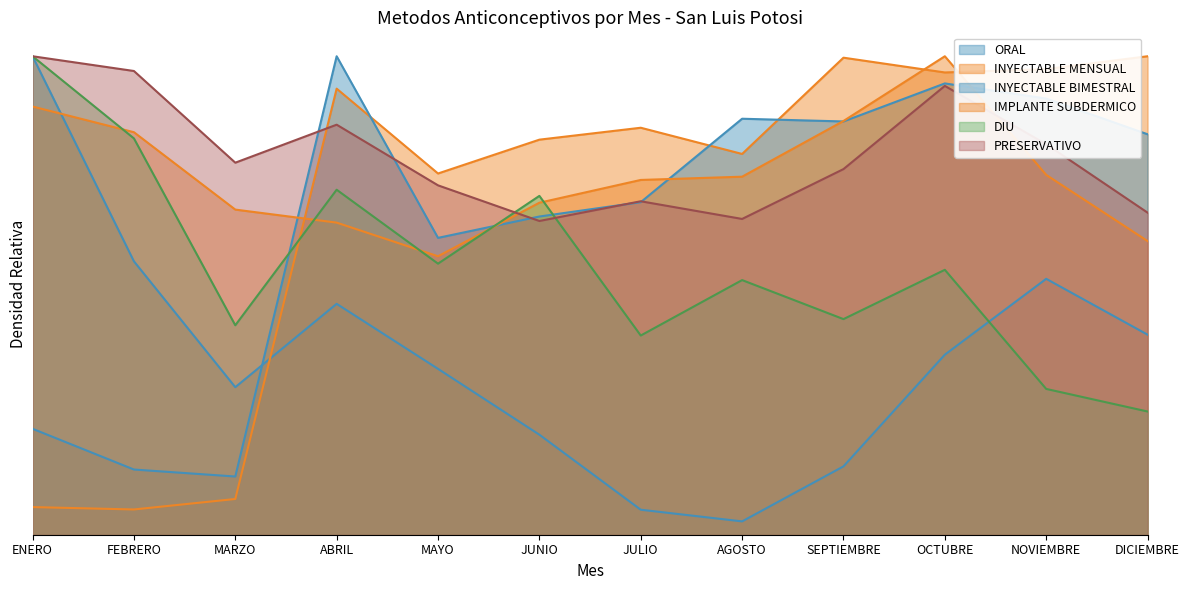

How many series are shown in this chart?

6